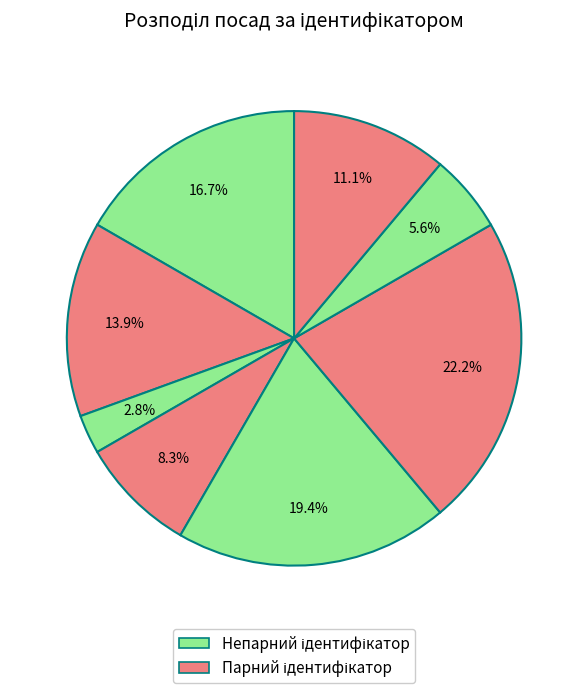

To the nearest percent, what is the average slice percentage?

12%